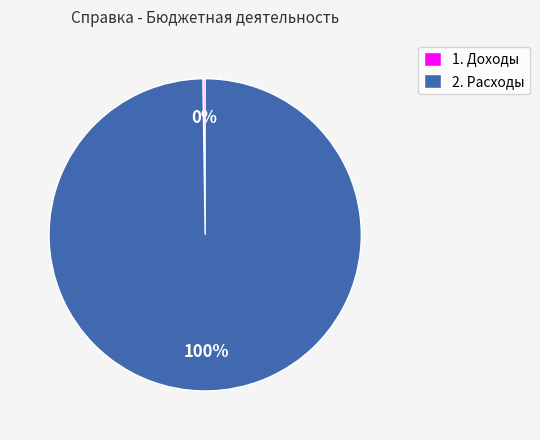

To the nearest percent, what is the difference between the largest and smallest slice percentages?

100%